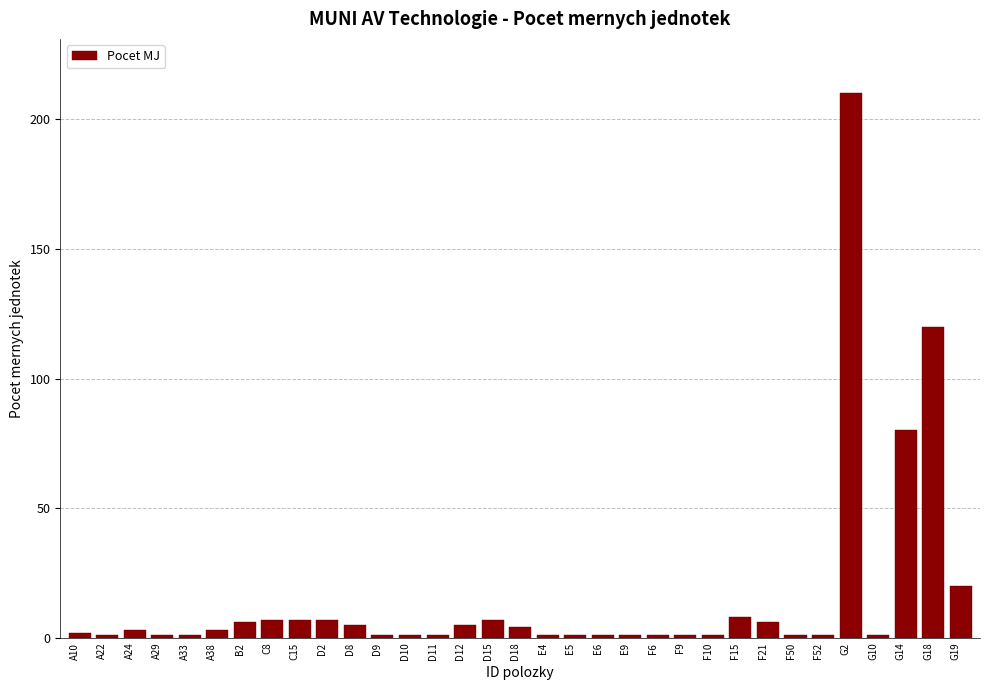

True or false: the data shows 1 at G10.

True